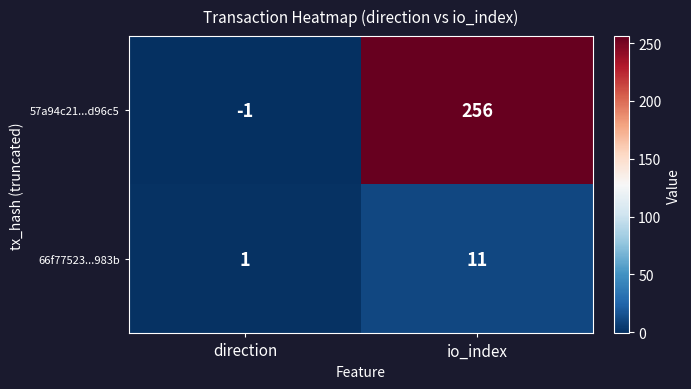

Rank the categories by 57a94c21...d96c5 value from lowest to highest.

direction, io_index